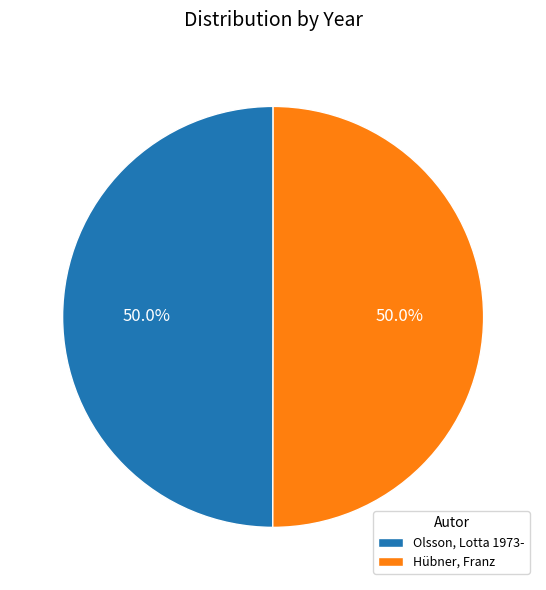

Approximately how many times larger is the value at Hübner, Franz compared to Olsson, Lotta 1973-?

1.0